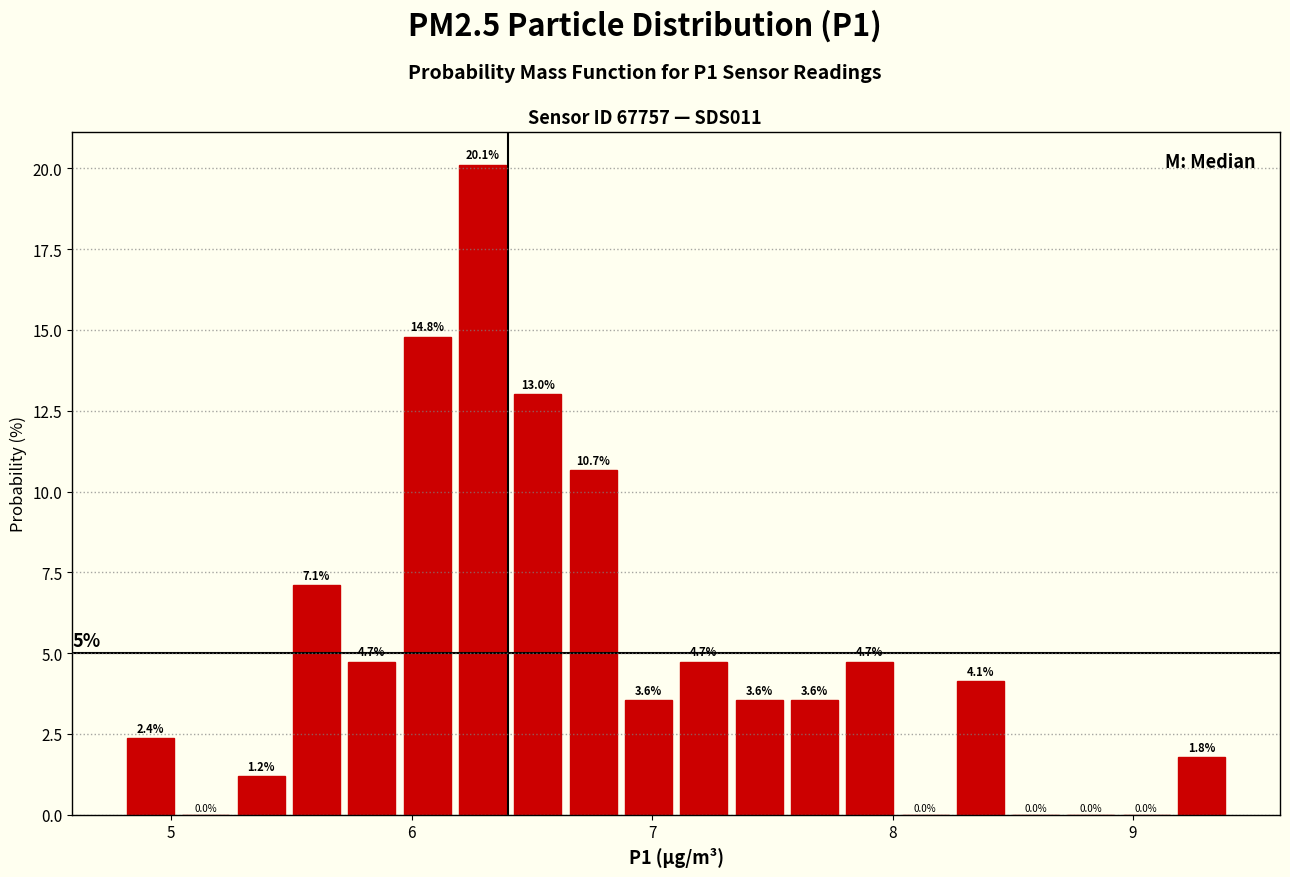

Around what value on the x-axis is the tallest bar? Give the approximate position of its centre, as read against the axis.

6.3